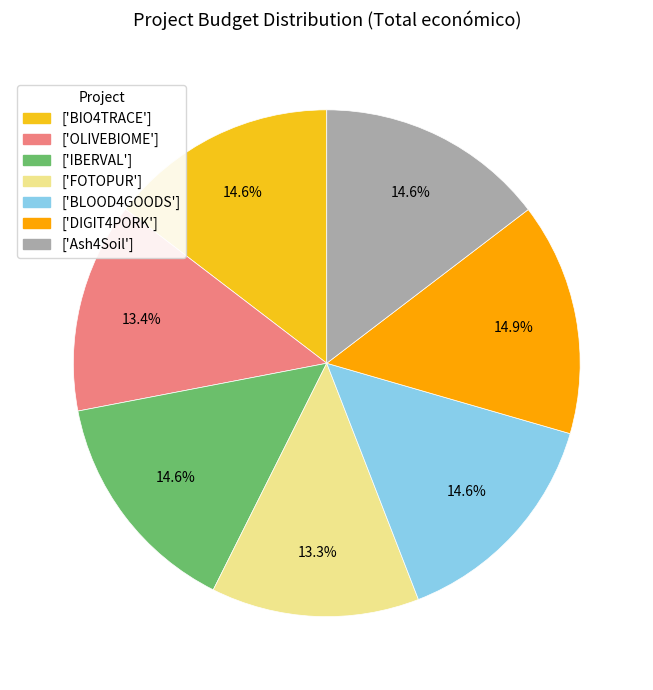

What percentage do ['BLOOD4GOODS'] and ['DIGIT4PORK'] together represent?

29.5%